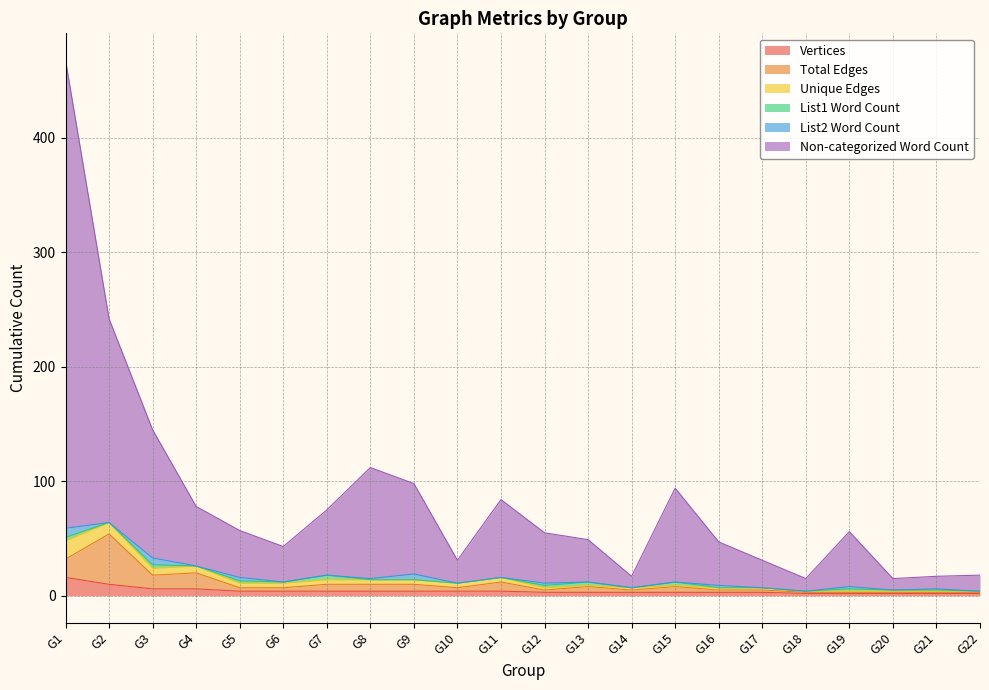

The value of Non-categorized Word Count at G11 is 84. True or false?

True